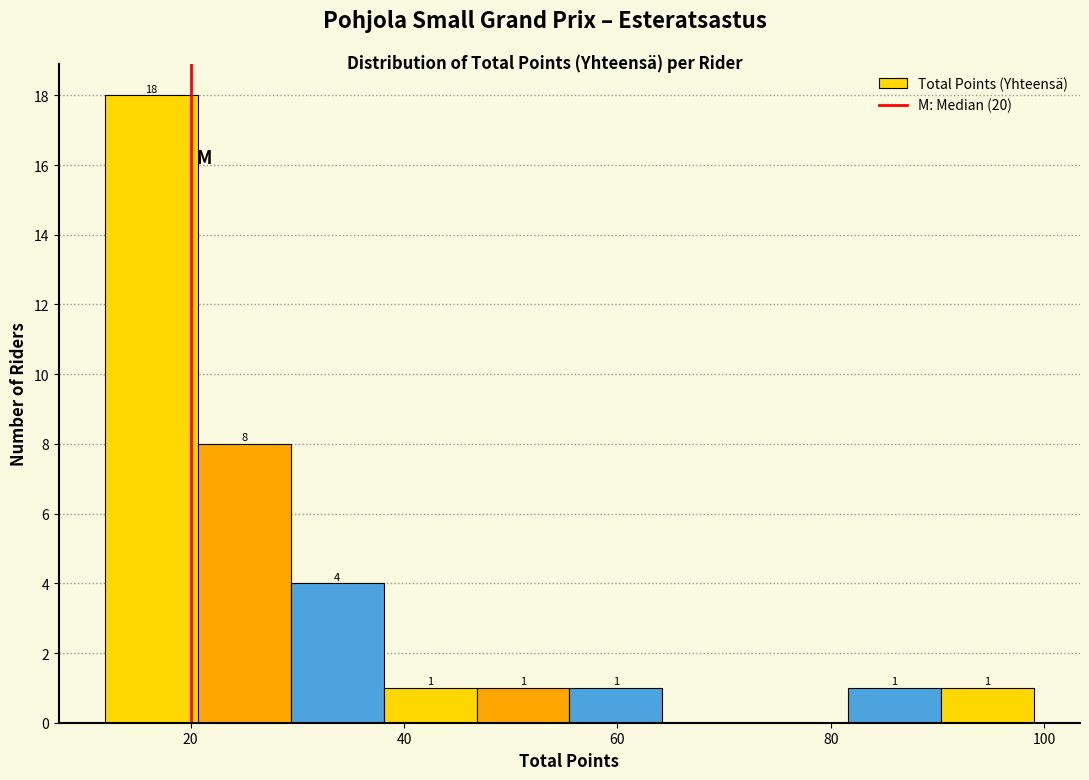

Over which range of the x-axis is the bar tallest?

12 to 20